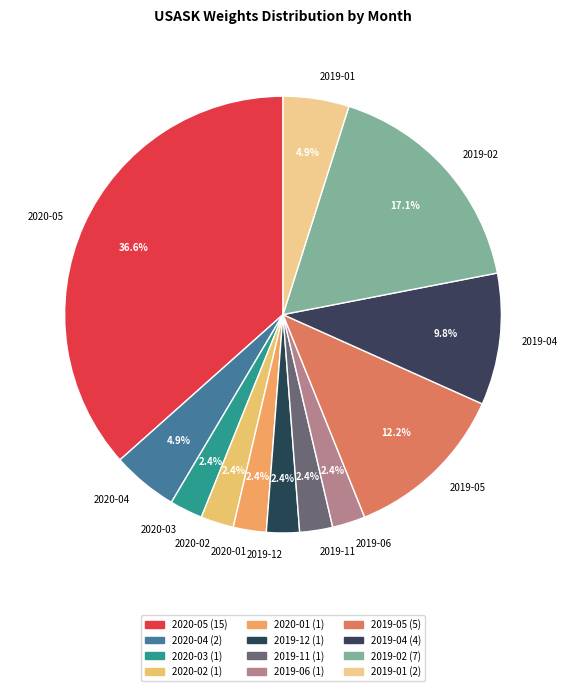

Which has a higher value, 2019-04 or 2019-06?

2019-04